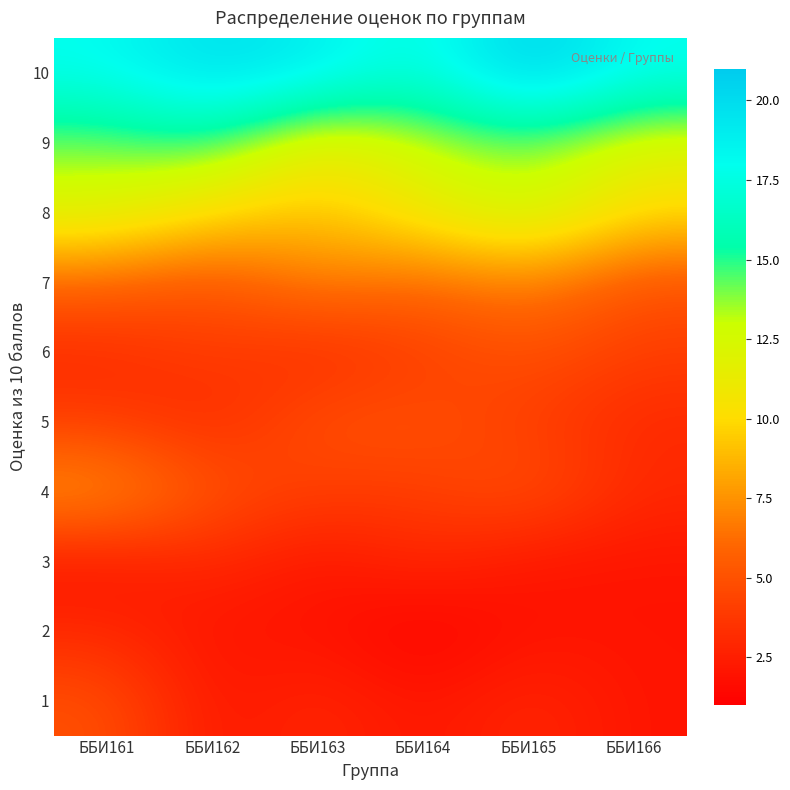

Which has a higher value, ББИ163 or ББИ164?

ББИ163